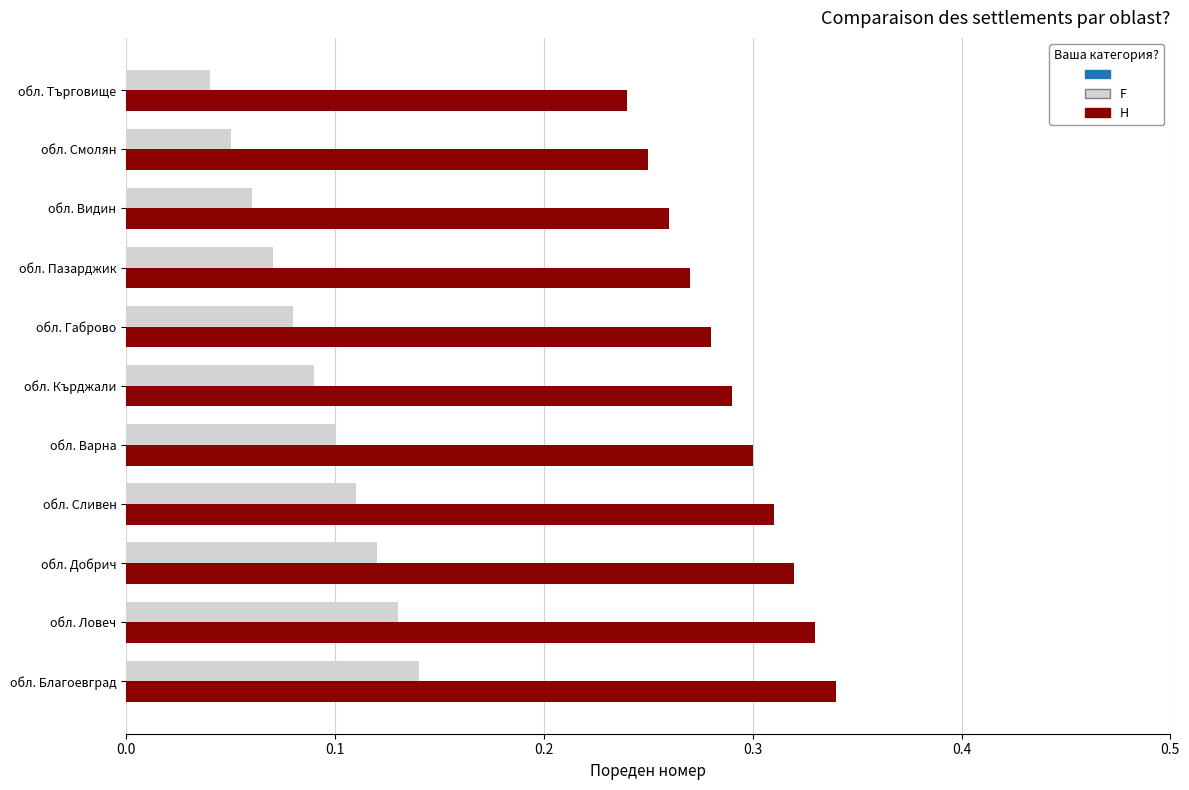

Rank the categories by H value from highest to lowest.

обл. Благоевград, обл. Ловеч, обл. Добрич, обл. Сливен, обл. Варна, обл. Кърджали, обл. Габрово, обл. Пазарджик, обл. Видин, обл. Смолян, обл. Търговище